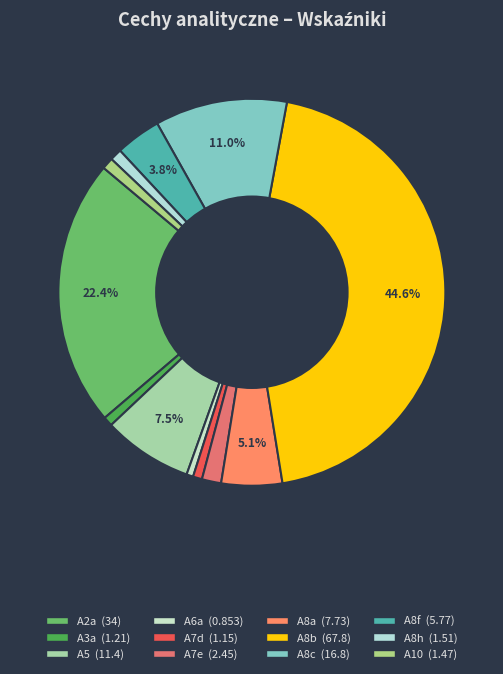

Count the number of slices in the pie.

12